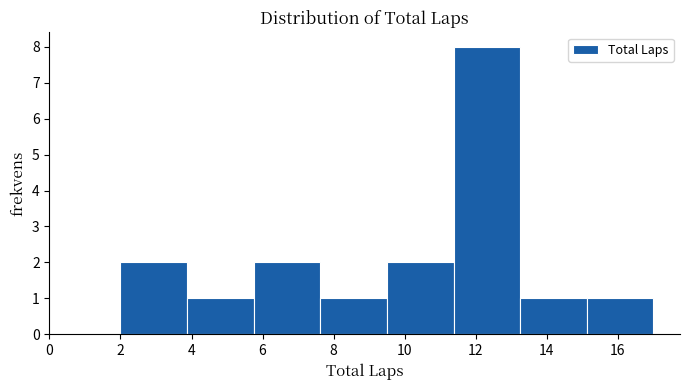

Reading left to right, list every bar in this chart as the range it spans on the x-axis followed by its height. Neither the bar edges nor the heights are printed on the chart, so give them approximately, as read against the axes.

2.0 to 3.8: 2
3.8 to 5.8: 1
5.8 to 7.6: 2
7.6 to 9.6: 1
9.6 to 11.4: 2
11.4 to 13.2: 8
13.2 to 15.2: 1
15.2 to 17.0: 1